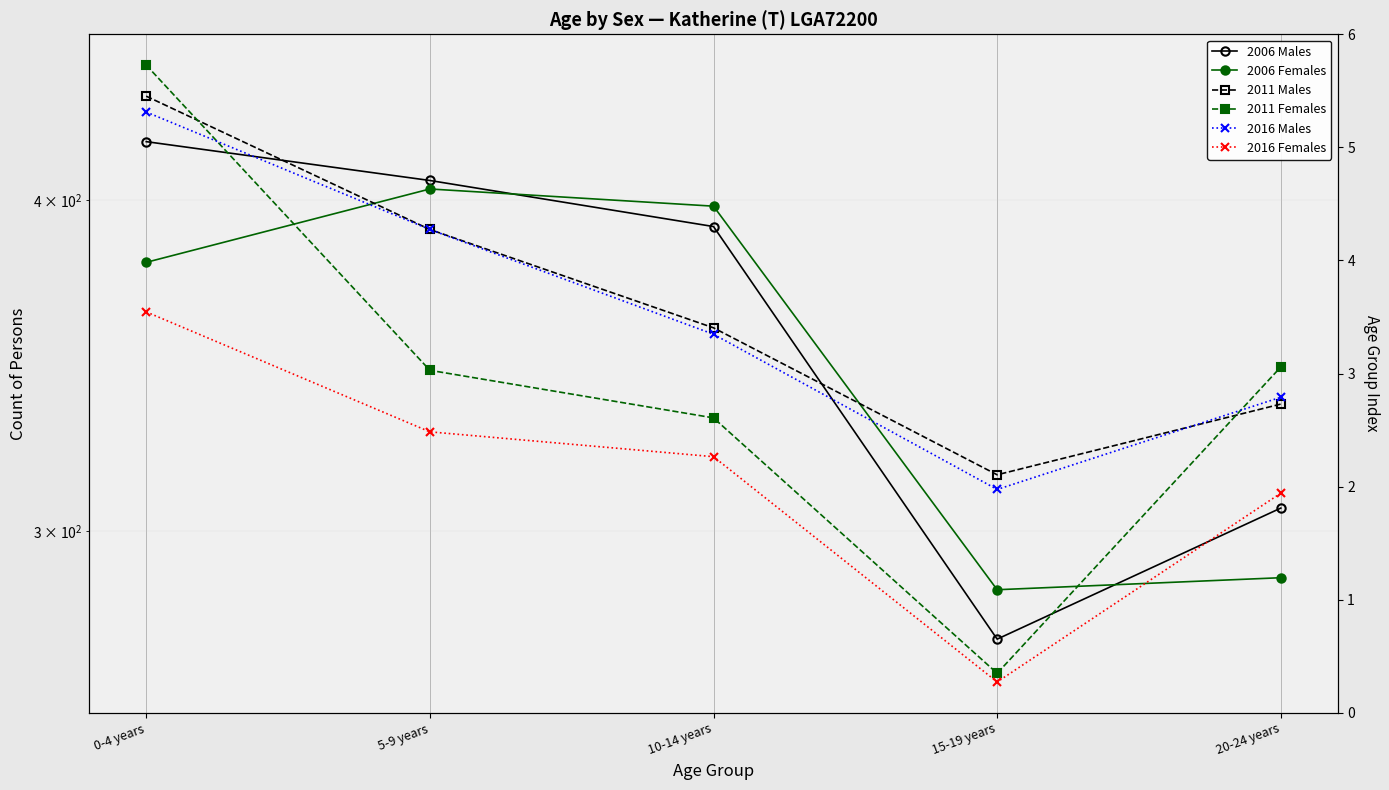

True or false: 2006 Females has more than 0 interior local peaks.

True